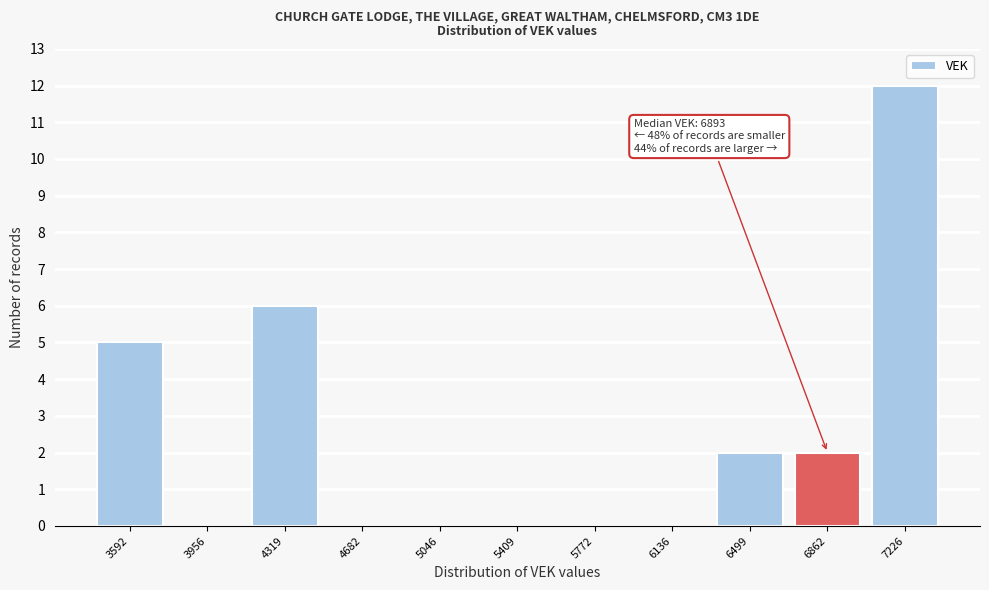

Which range on the x-axis has the tallest bar?

7050 to 7400